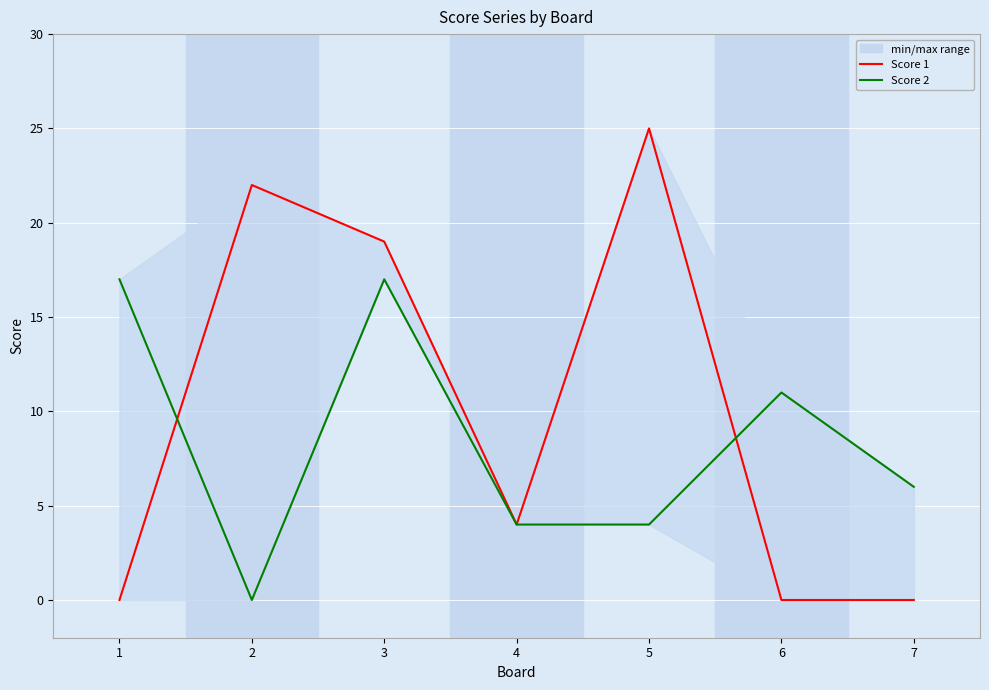

Reading left to right, extract all data points from this chart.

Score 1: 1=0	2=22	3=19	4=4	5=25	6=0	7=0
Score 2: 1=17	2=0	3=17	4=4	5=4	6=11	7=6